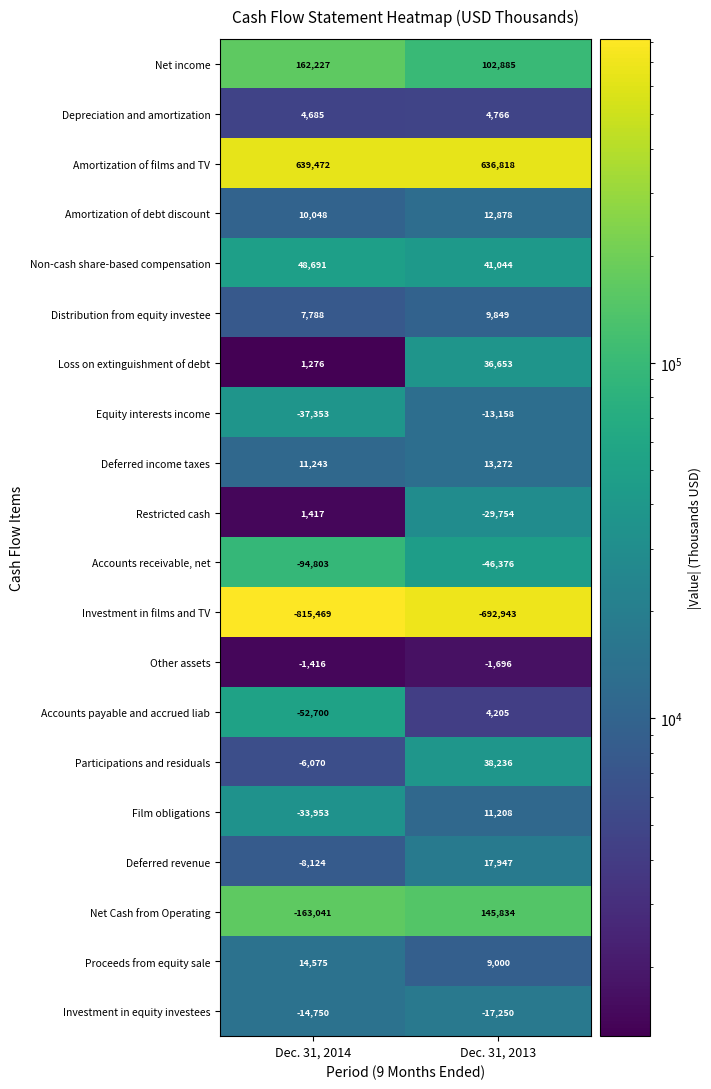

Rank the series by their maximum value, from lowest to highest.

Investment in films and TV, Accounts receivable, net, Investment in equity investees, Equity interests income, Other assets, Restricted cash, Accounts payable and accrued liab, Depreciation and amortization, Distribution from equity investee, Film obligations, Amortization of debt discount, Deferred income taxes, Proceeds from equity sale, Deferred revenue, Loss on extinguishment of debt, Participations and residuals, Non-cash share-based compensation, Net Cash from Operating, Net income, Amortization of films and TV